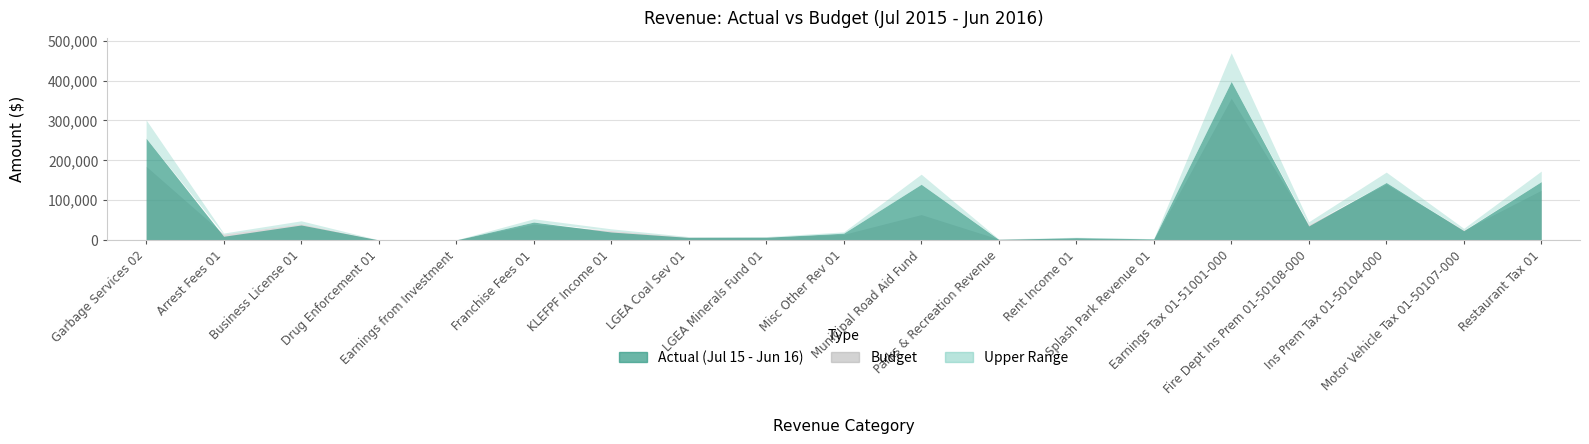

At which label is Actual (Jul 15 - Jun 16) closest to 199161?

Restaurant Tax 01